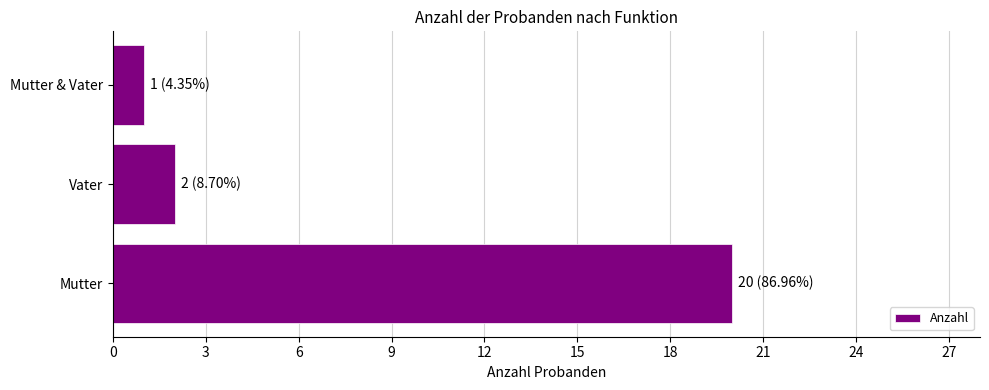

True or false: the data shows 20 at Mutter.

True